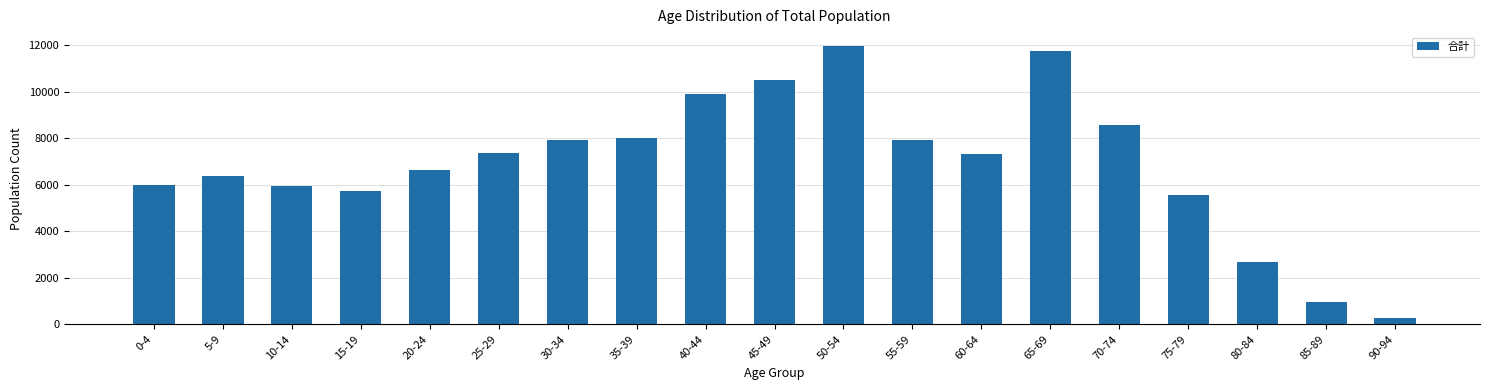

What is the average value?

6914